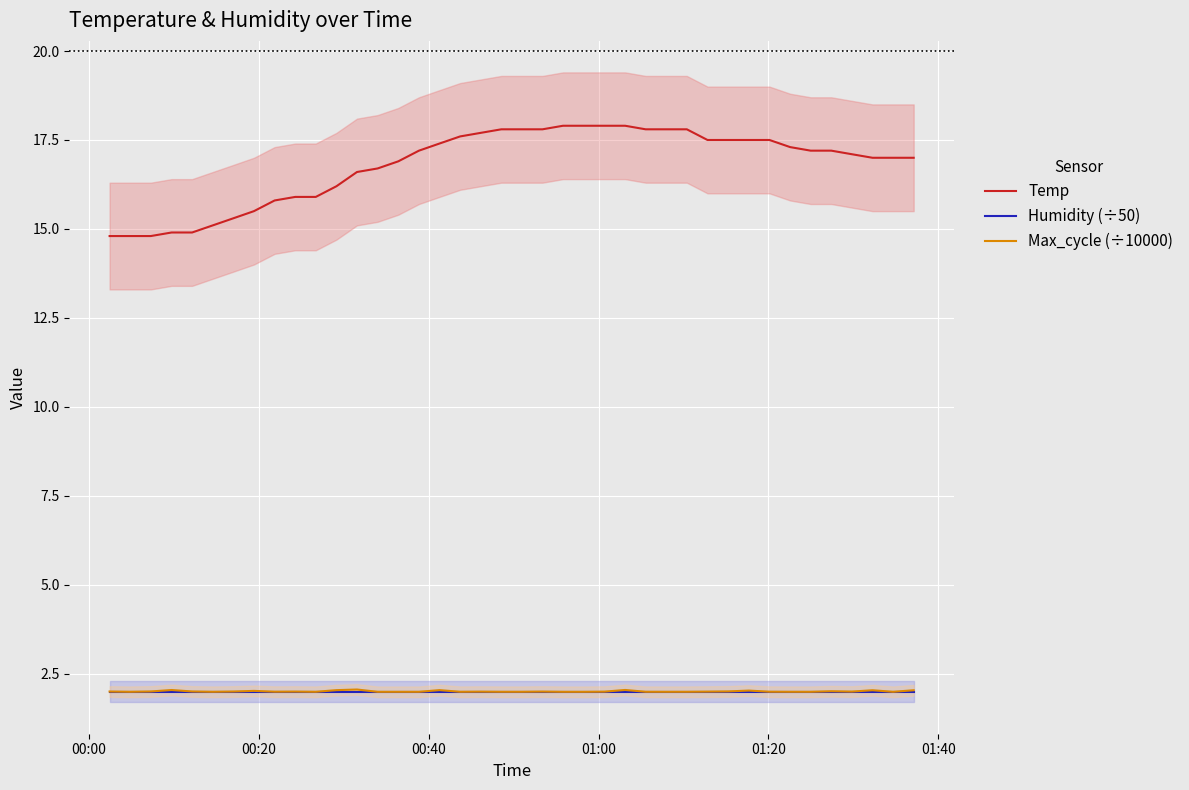

What is the maximum value for Max_cycle (÷10000)?

2.1